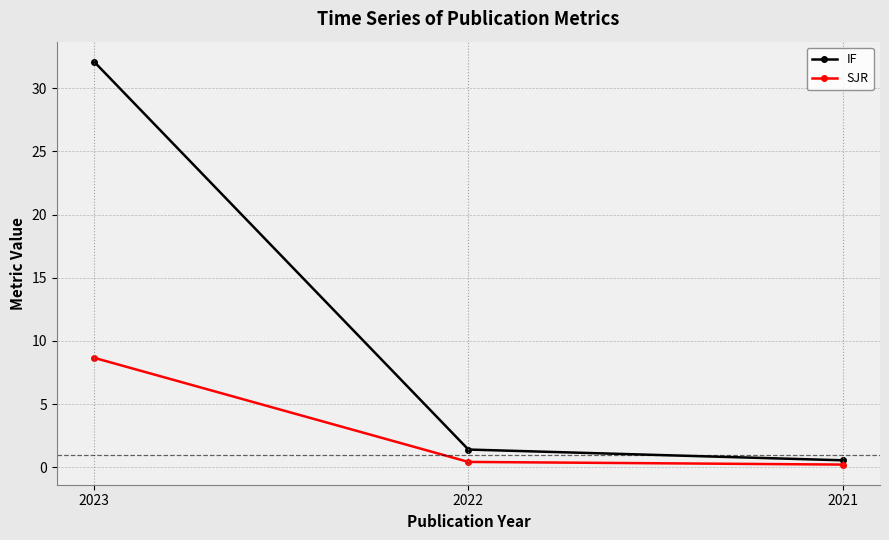

How many data points does each series have?

3